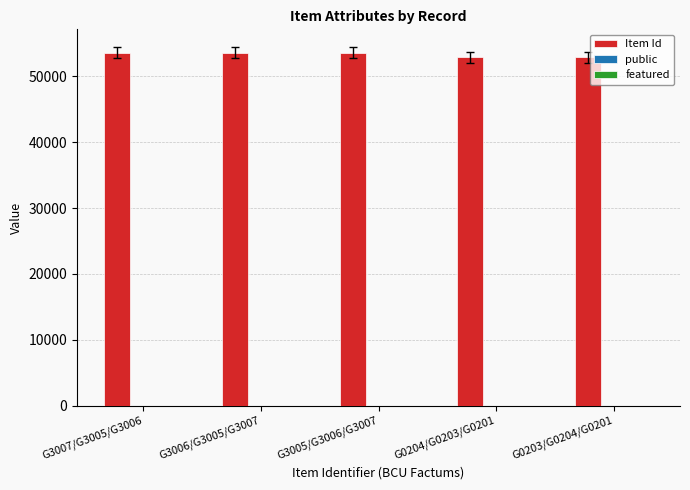

The Item Id series shows 53622 at G3005/G3006/G3007. True or false?

True